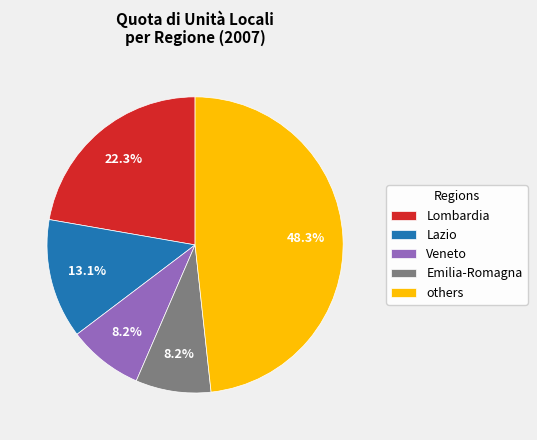

Between Emilia-Romagna and others, which is larger?

others